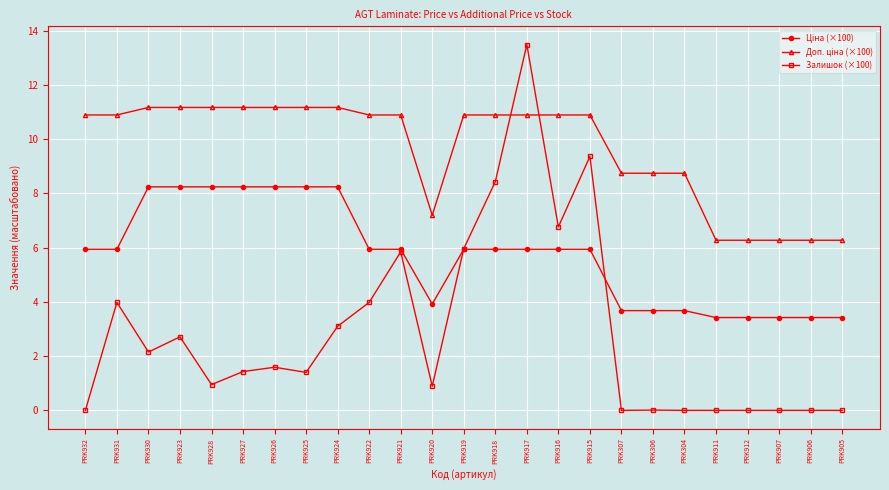

What is the greatest value displayed?

13.5